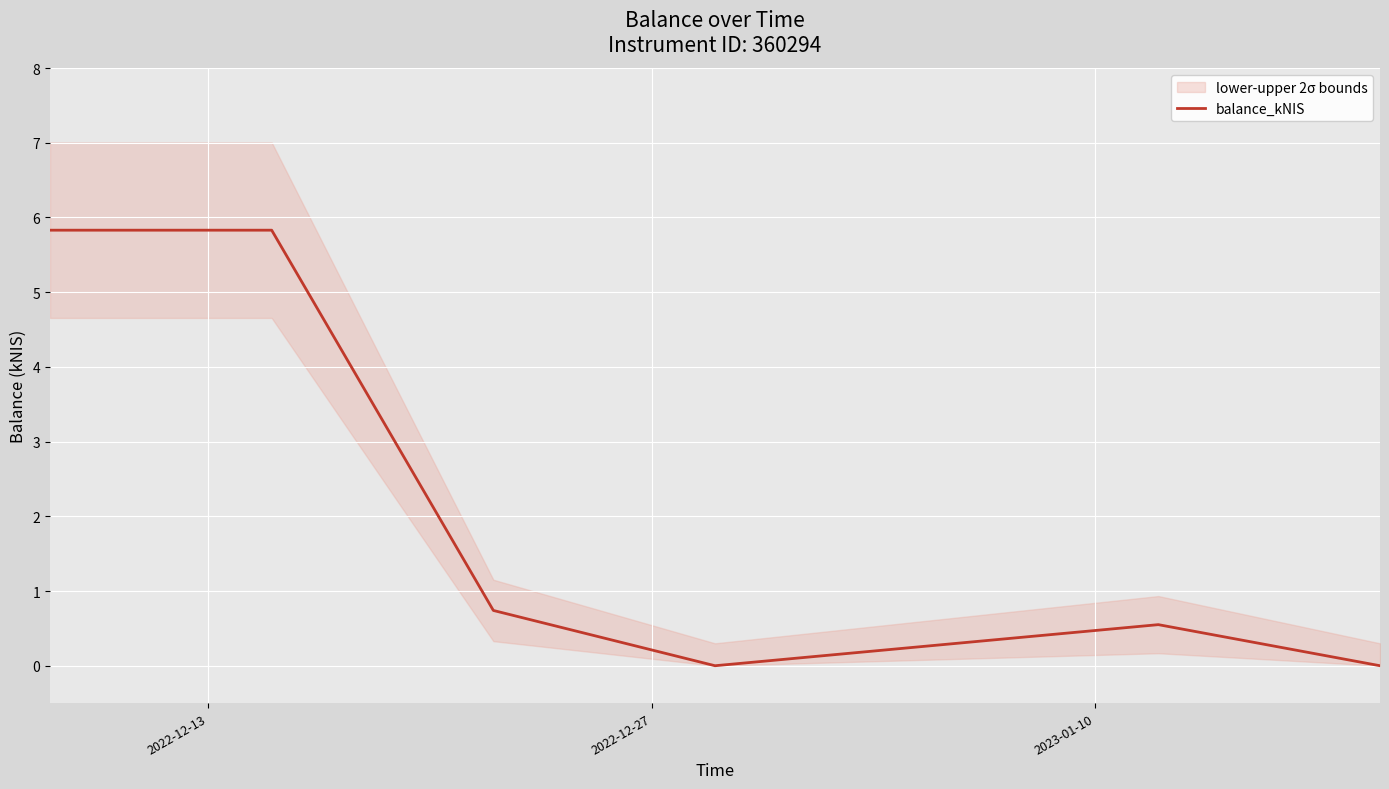

True or false: the data shows 2.0 at 5.

False